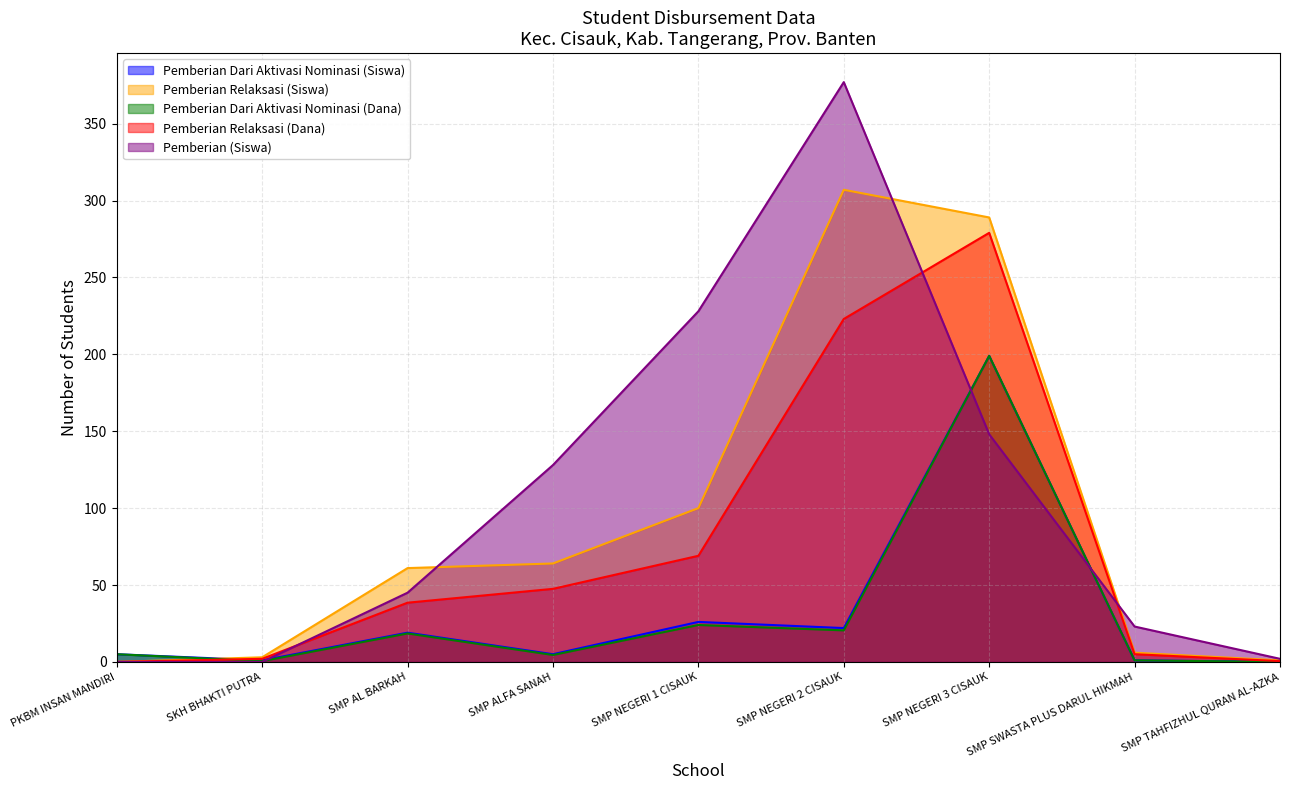

Reading left to right, extract all data points from this chart.

Pemberian Dari Aktivasi Nominasi (Siswa): 5.0	1.0	19.0	5.0	26.0	22.0	199.0	1.0	0.0
Pemberian Relaksasi (Siswa): 0.0	3.0	61.0	64.0	100.0	307.0	289.0	6.0	1.0
Pemberian Dari Aktivasi Nominasi (Dana): 5.0	0.5	18.5	4.5	24.0	20.5	199.0	1.0	0.0
Pemberian Relaksasi (Dana): 0.0	2.0	38.5	47.5	69.0	223.0	279.0	5.0	0.5
Pemberian (Siswa): 0.0	0.0	45.0	128.0	228.0	377.0	148.0	23.0	2.0